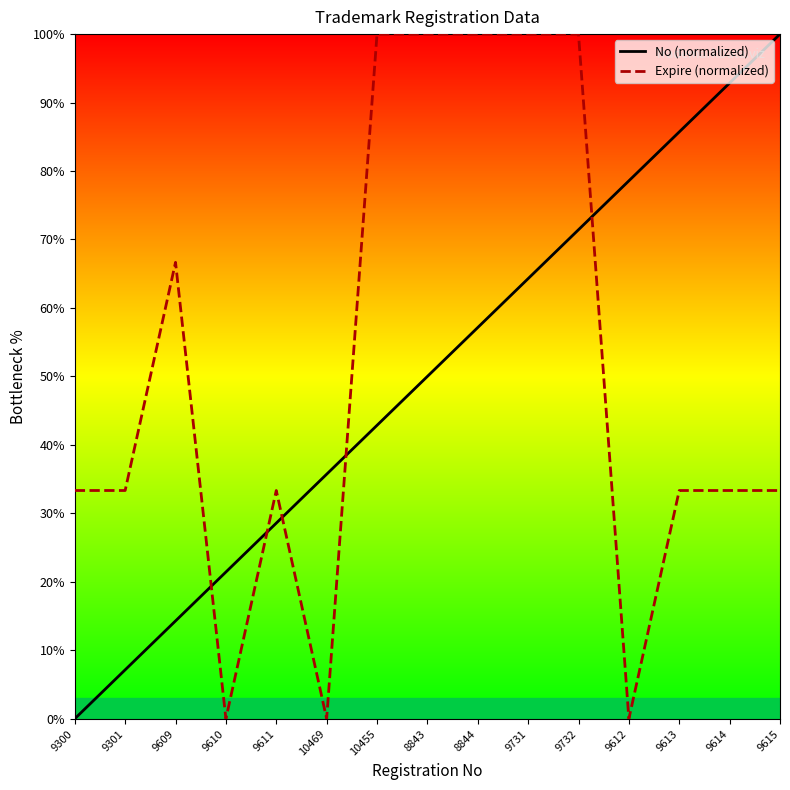

Reading left to right, transcribe all the data shown in this chart.

No (normalized): 9300=0.0	9301=7.1	9609=14.3	9610=21.4	9611=28.6	10469=35.7	10455=42.9	8843=50.0	8844=57.1	9731=64.3	9732=71.4	9612=78.6	9613=85.7	9614=92.9	9615=100.0
Expire (normalized): 9300=33.3	9301=33.3	9609=66.7	9610=0.0	9611=33.3	10469=0.0	10455=100.0	8843=100.0	8844=100.0	9731=100.0	9732=100.0	9612=0.0	9613=33.3	9614=33.3	9615=33.3